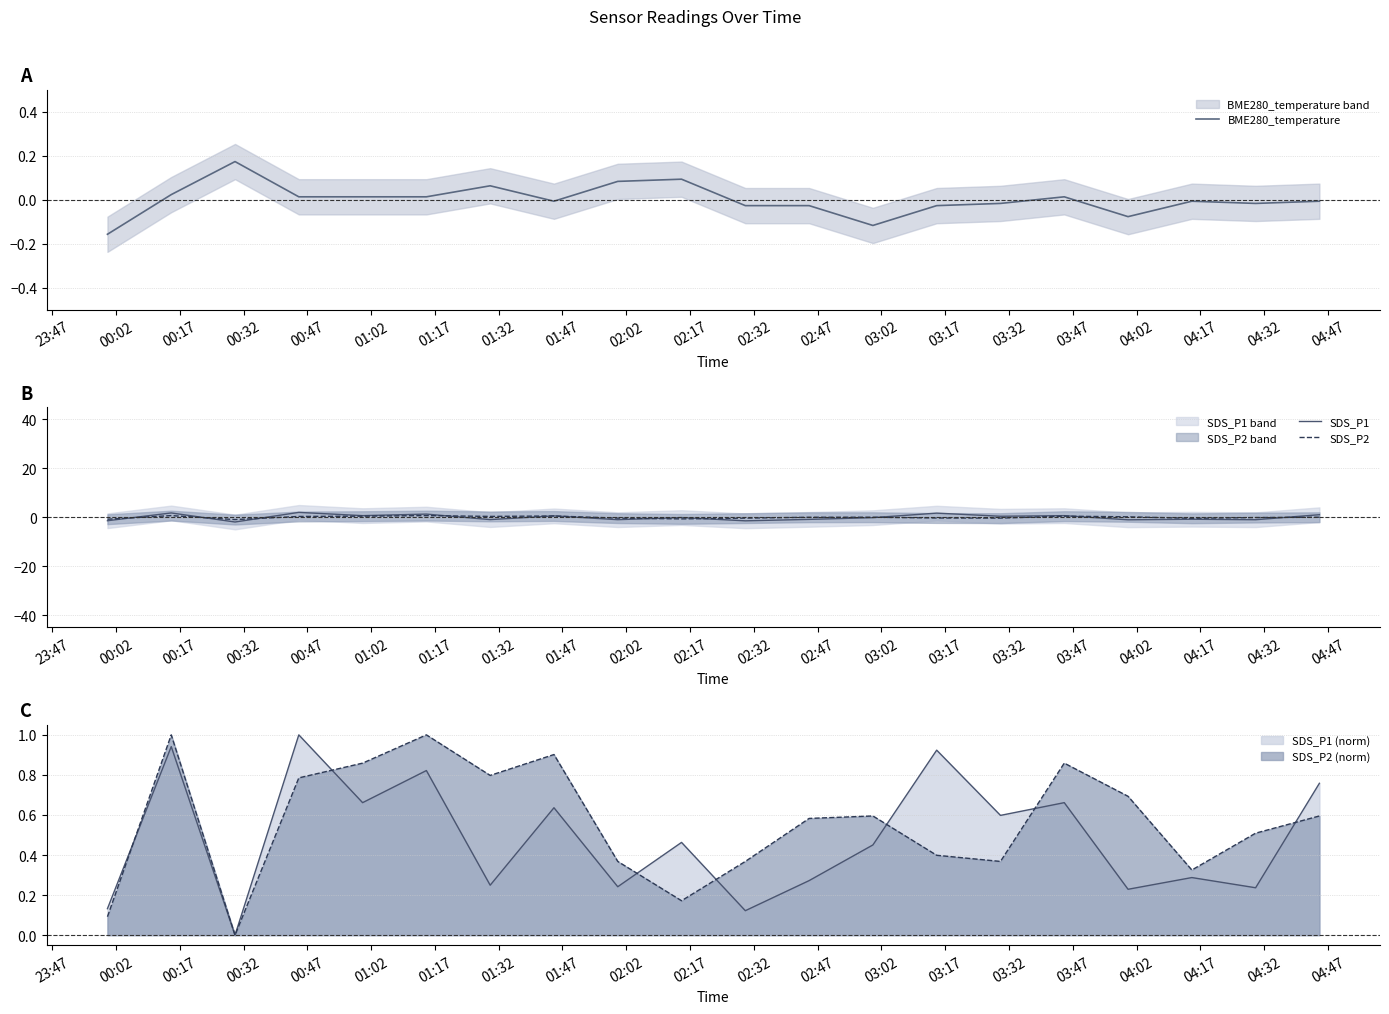

Which series ends up on top after the final intersection of SDS_P1 and SDS_P2?

SDS_P1